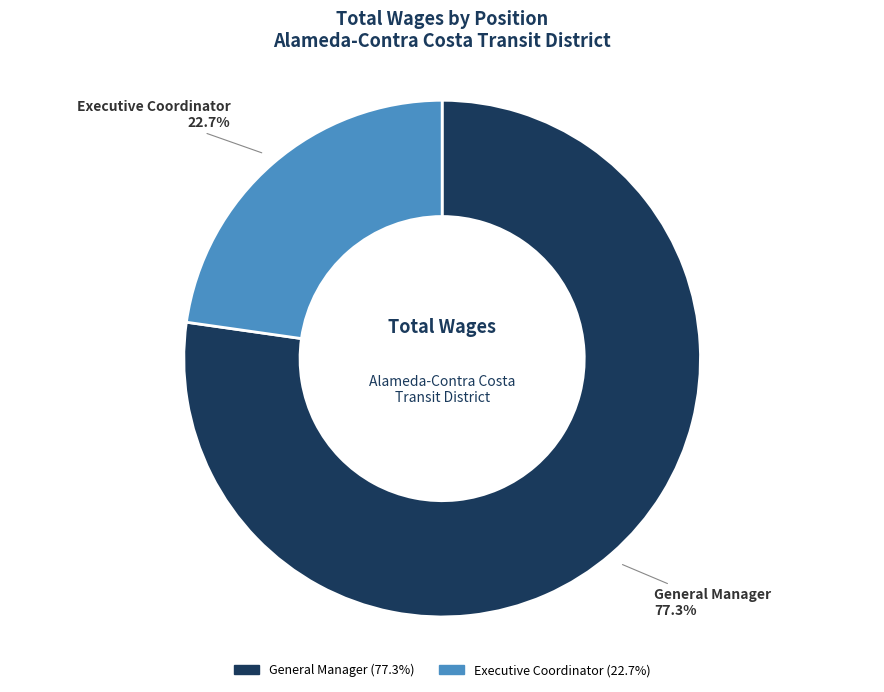

The Executive Coordinator slice represents 23% of the pie. True or false?

True